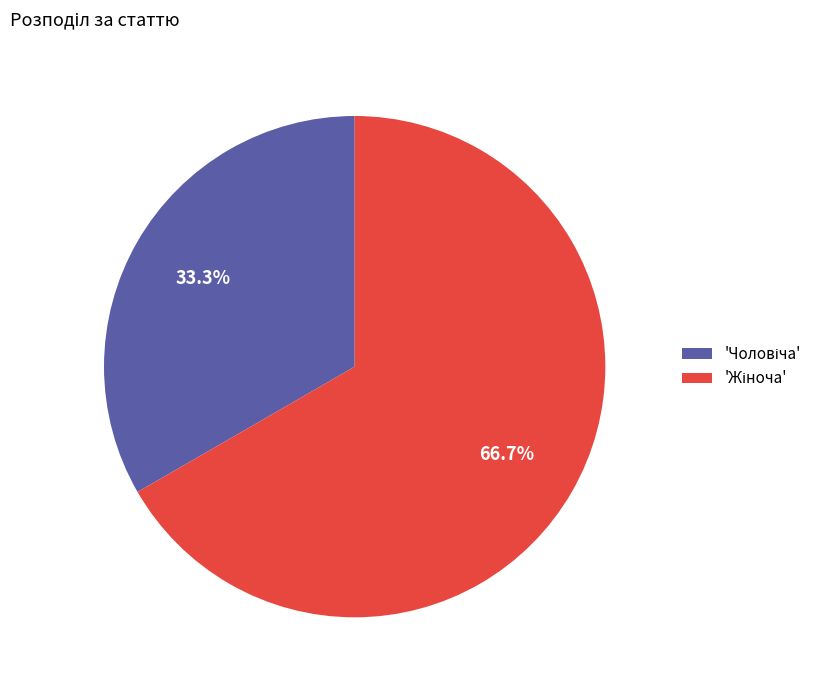

Is there a majority slice in this chart?

Yes